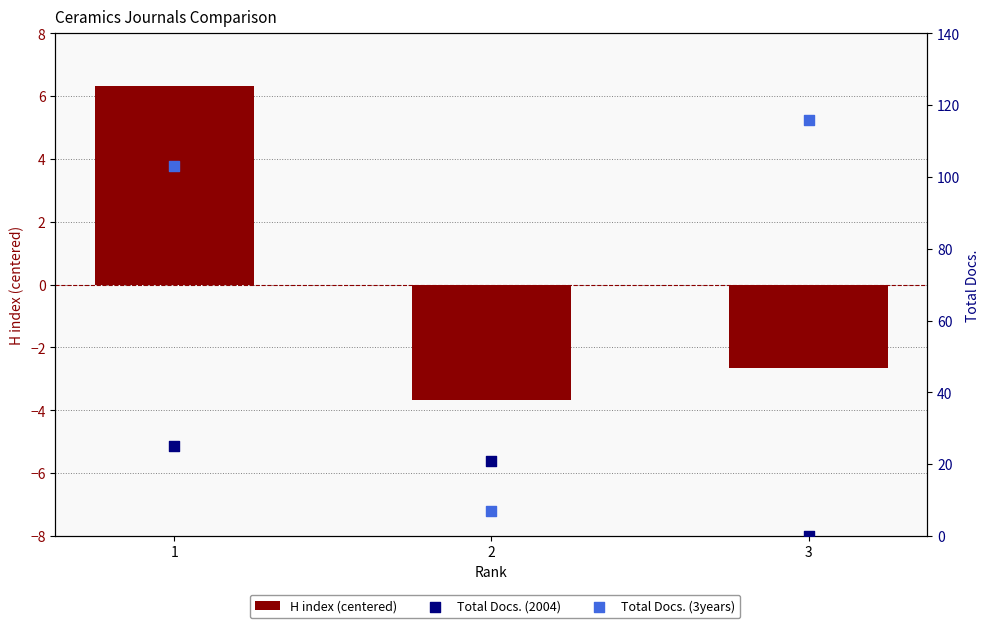

Which series has the largest total across all categories?

Total Docs. (3years)